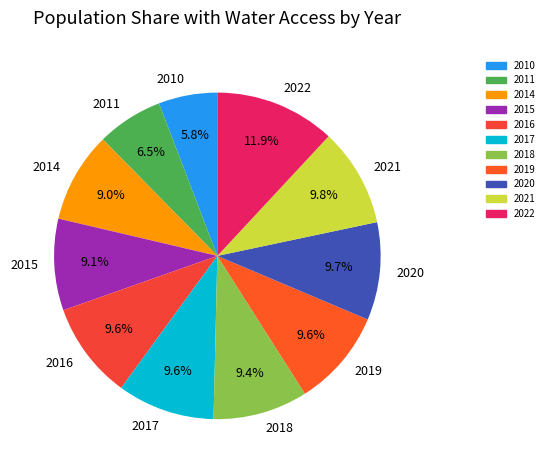

To the nearest percent, what percentage of the pie is 2019?

10%